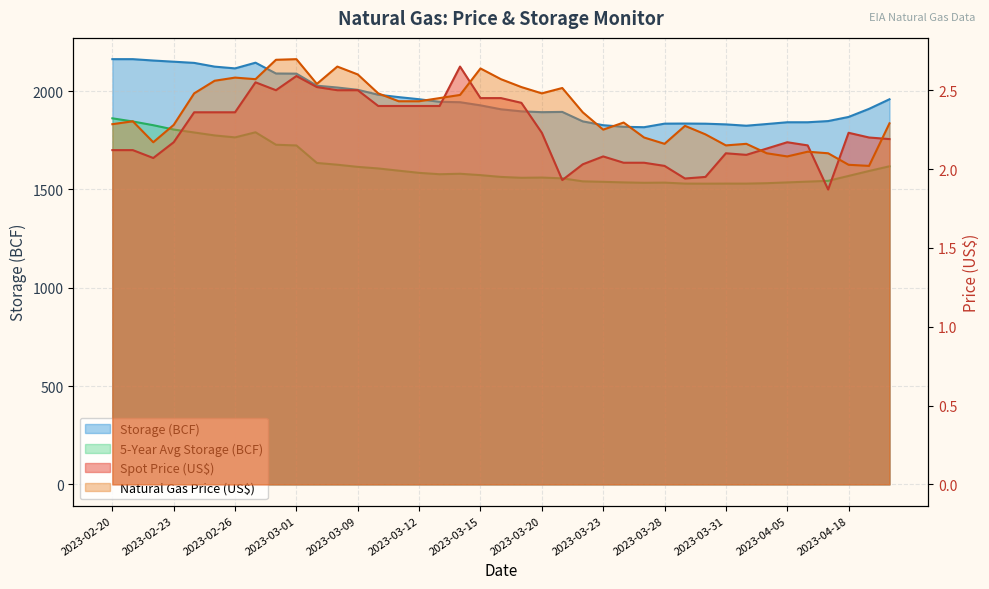

How many lines are shown in the chart?

4